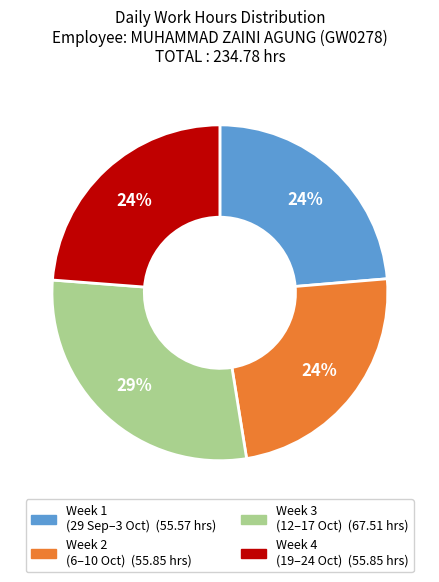

Does any single category account for the majority?

No